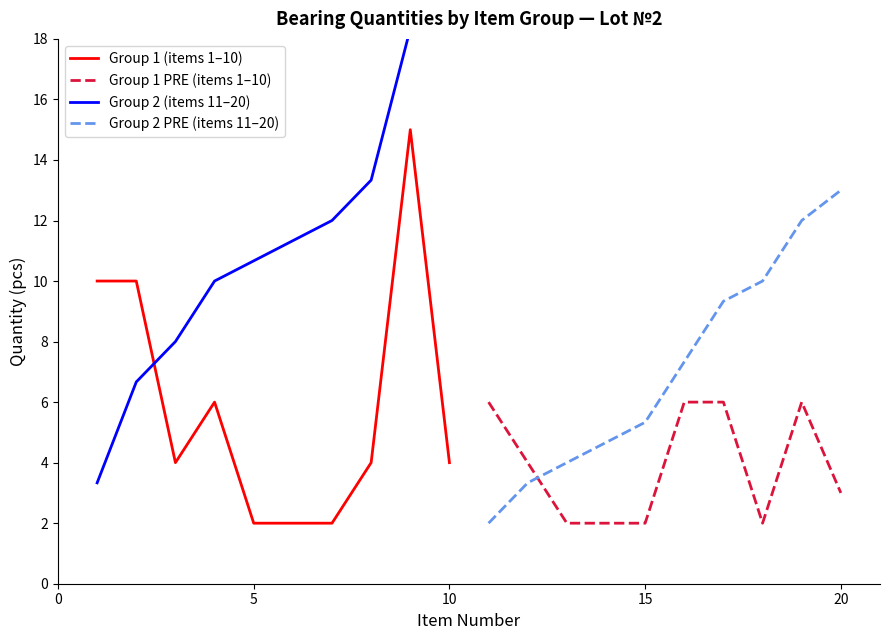

What is the maximum value for Group 2 PRE (items 11–20)?

13.0